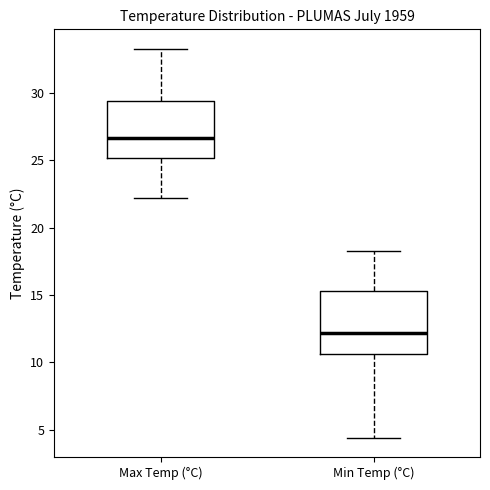

Which box's median line is the lowest?

Min Temp (°C)